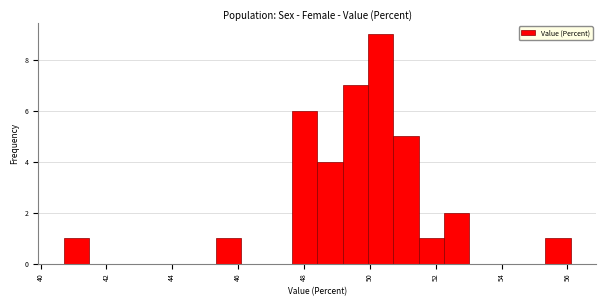

Around what value on the x-axis is the tallest bar? Give the approximate position of its centre, as read against the axis.

50.4